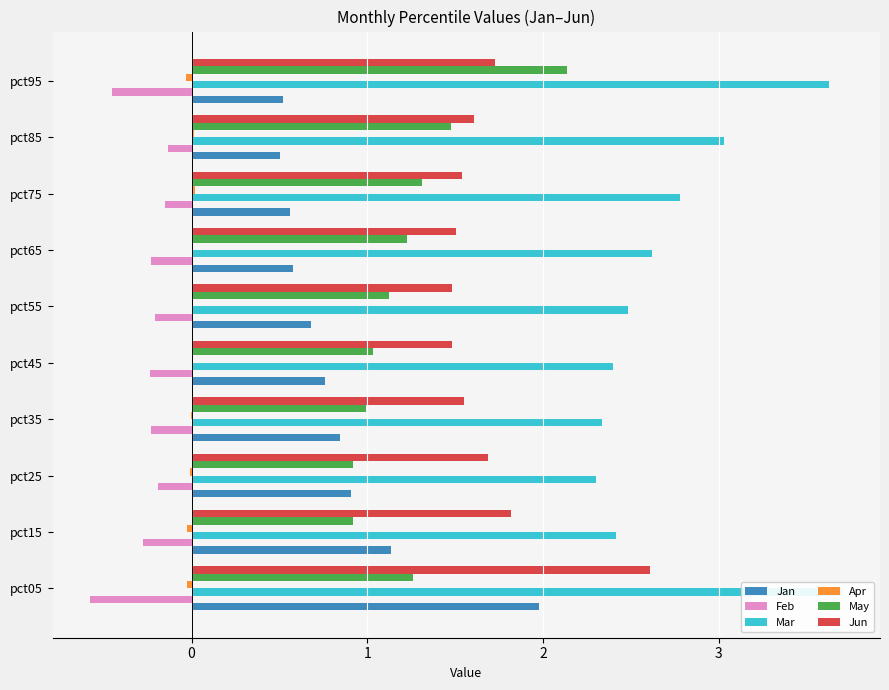

How many bars are there in each group?

6